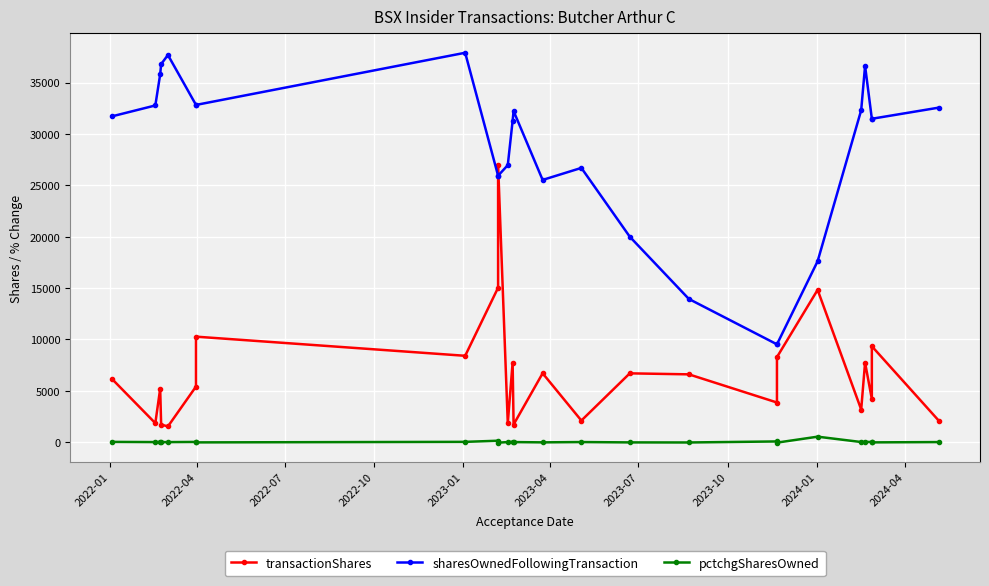

Which series changed the most between 2023-07 and 2023-10?

sharesOwnedFollowingTransaction